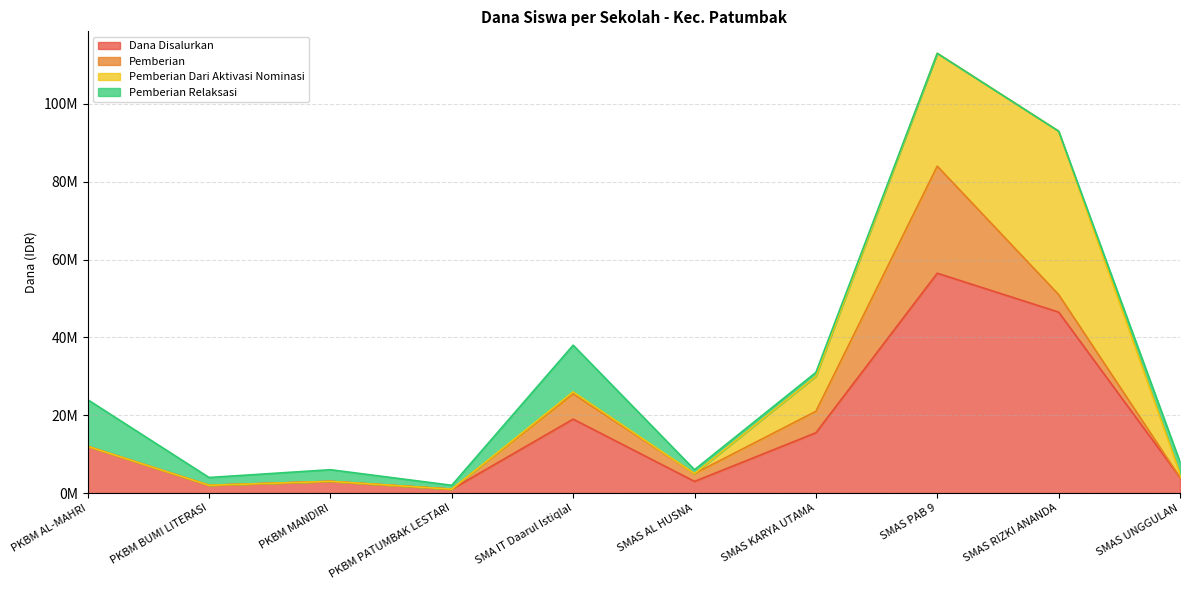

Which series has the largest total across all categories?

Dana Disalurkan